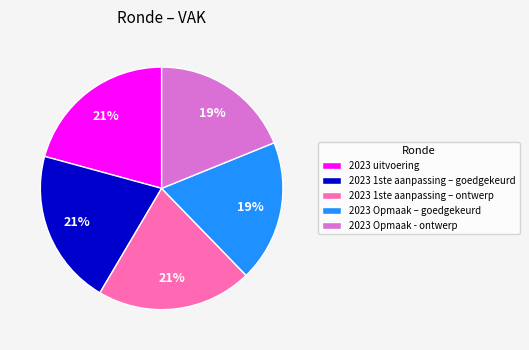

Is the sum of 2023 Opmaak – goedgekeurd and 2023 1ste aanpassing – goedgekeurd greater than half?

No